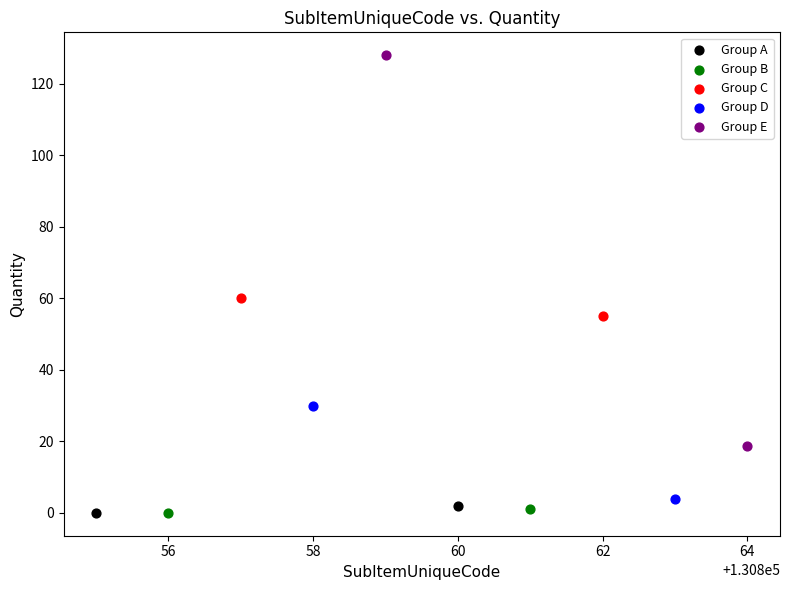

What are all the series names shown in the legend?

Group A, Group B, Group C, Group D, Group E